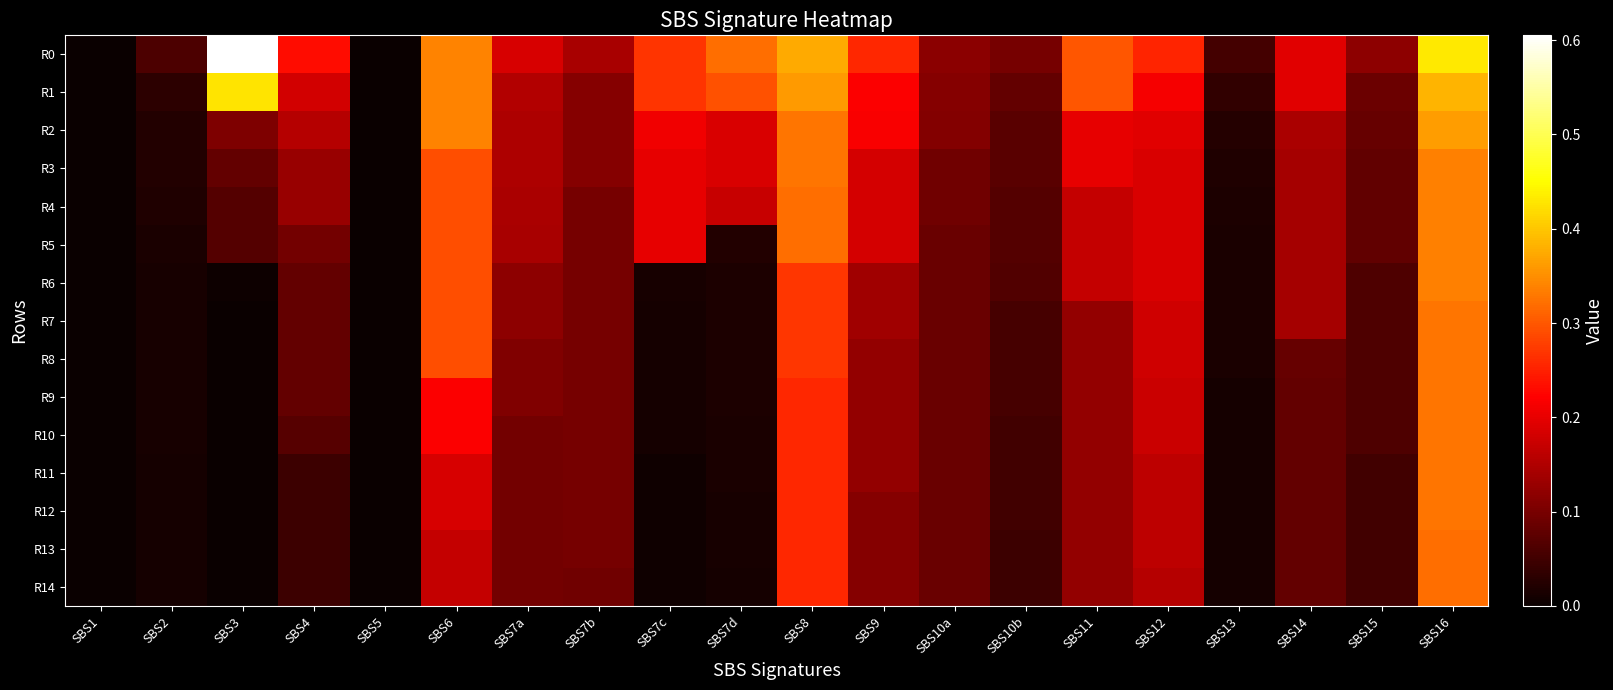

At SBS16, list the series in order from largest to smallest.

R0, R1, R2, R3, R4, R5, R6, R7, R8, R9, R10, R11, R12, R13, R14